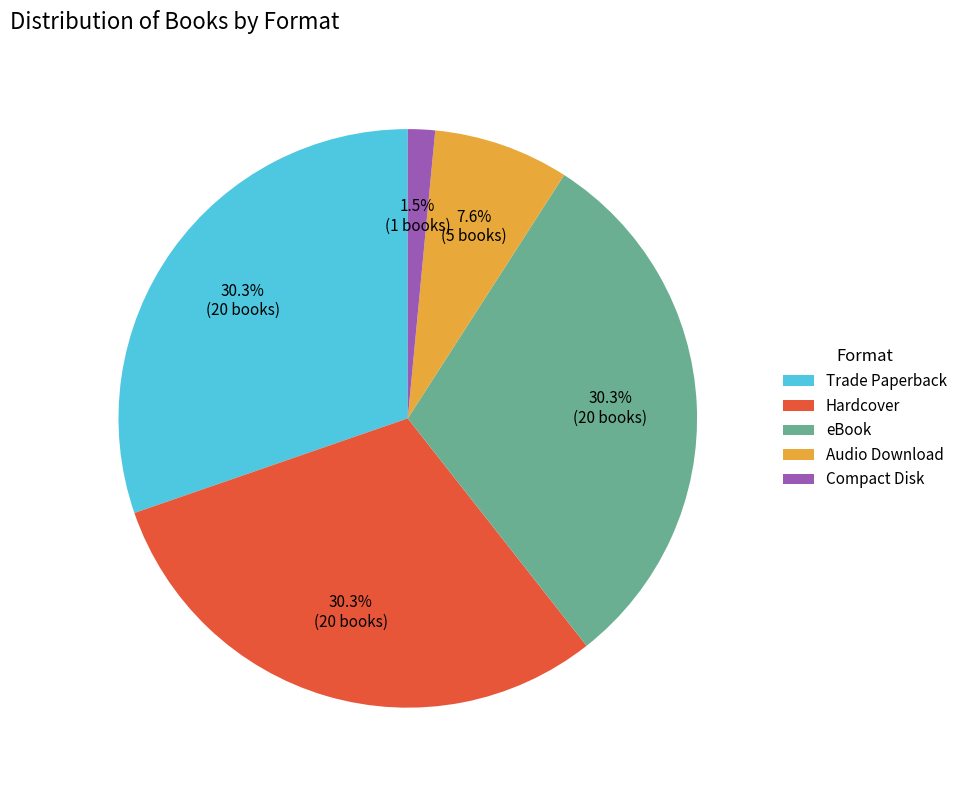

To the nearest percent, what is the combined percentage of Compact Disk and Trade Paperback?

32%